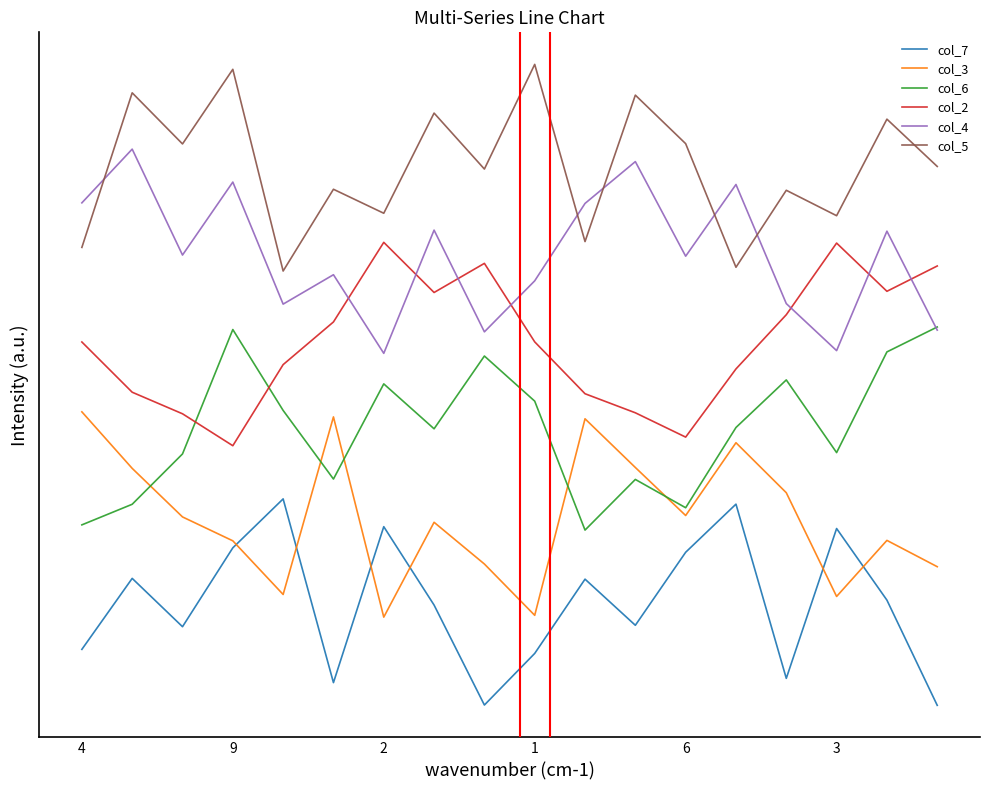

At which category does col_6 reach its first local valley?

3